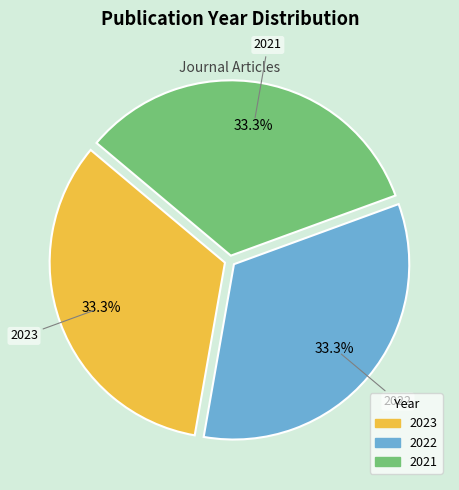

Is it true that 2023 is 40% of the pie?

False